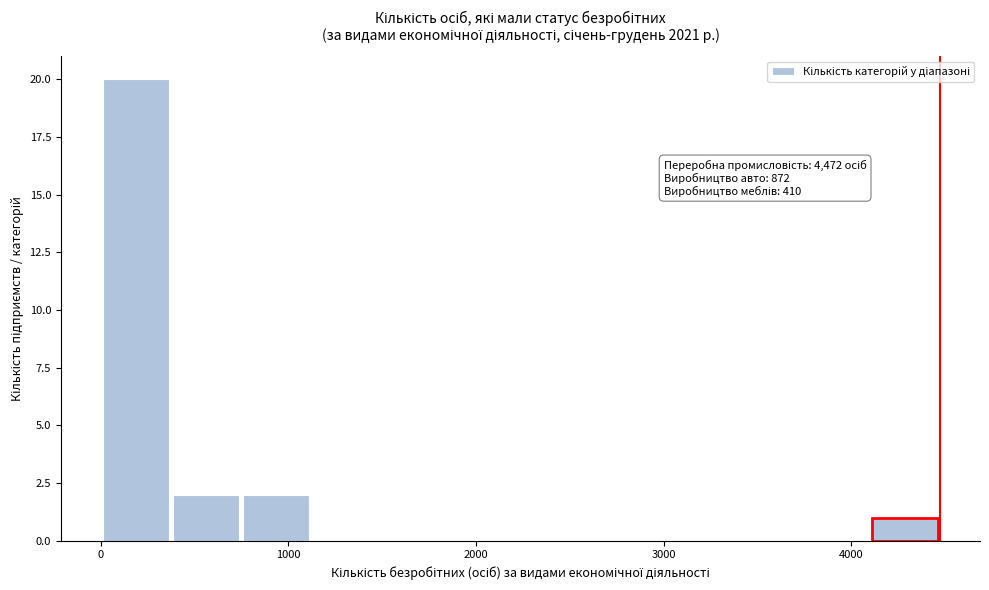

Read against the x-axis, roughly where is the centre of the tallest bar?

200